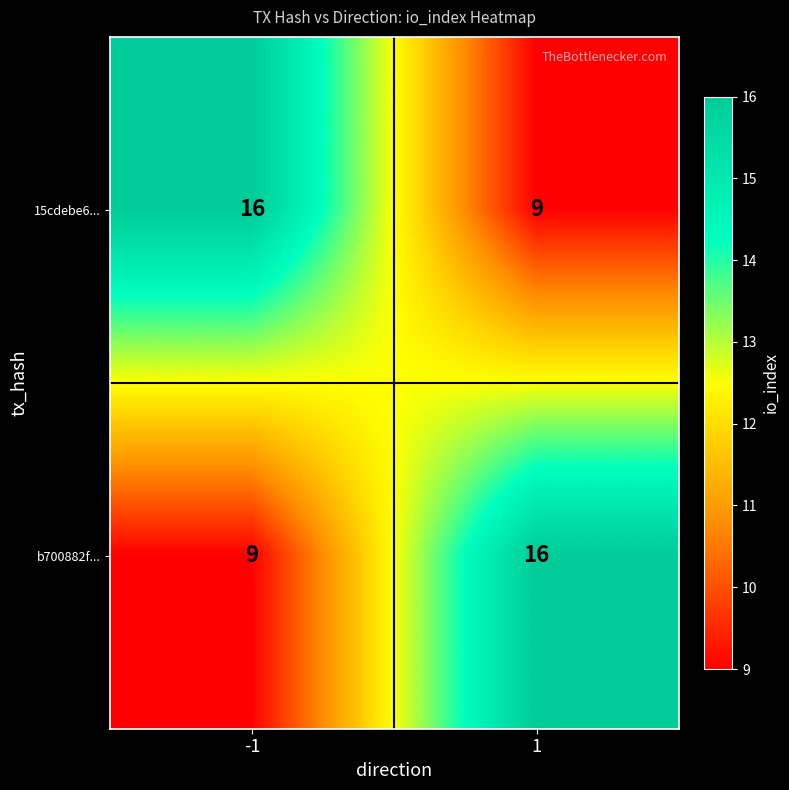

Is the value of b700882f... at 1 greater than the value of 15cdebe6... at 1?

Yes